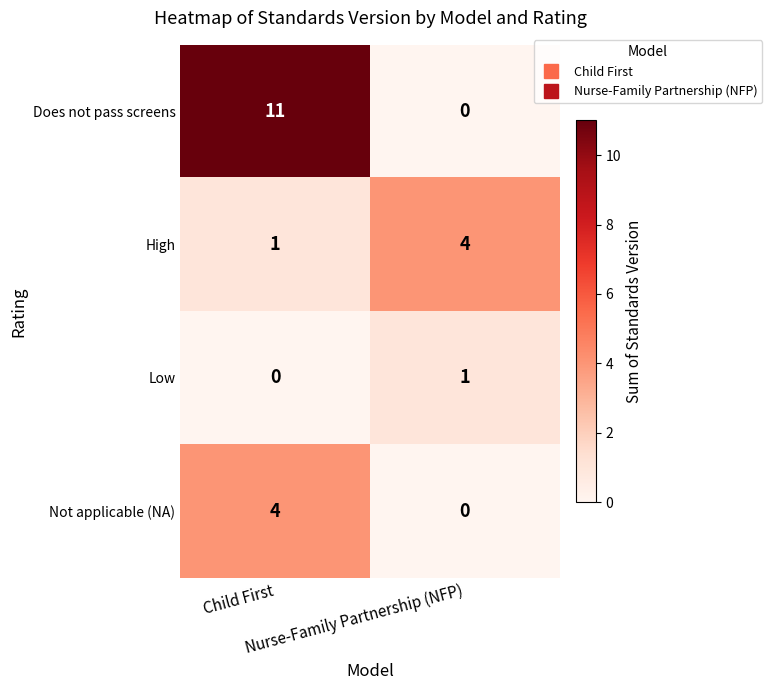

Which series has the largest total across all categories?

Does not pass screens